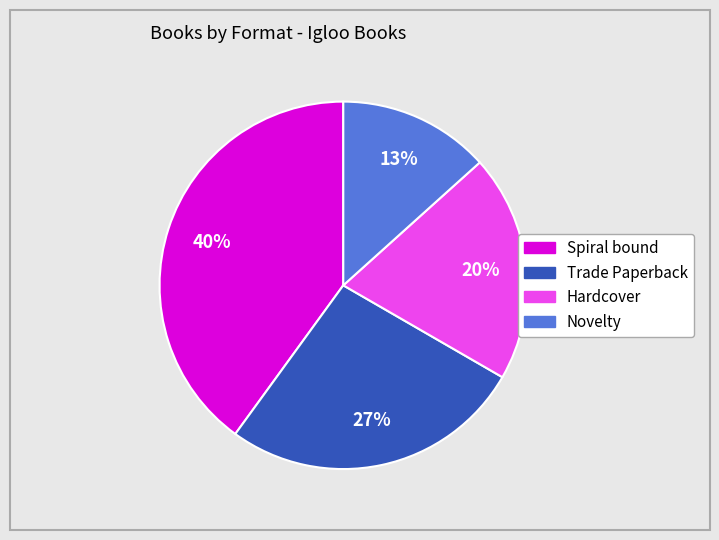

What is the largest slice in the pie chart?

Spiral bound